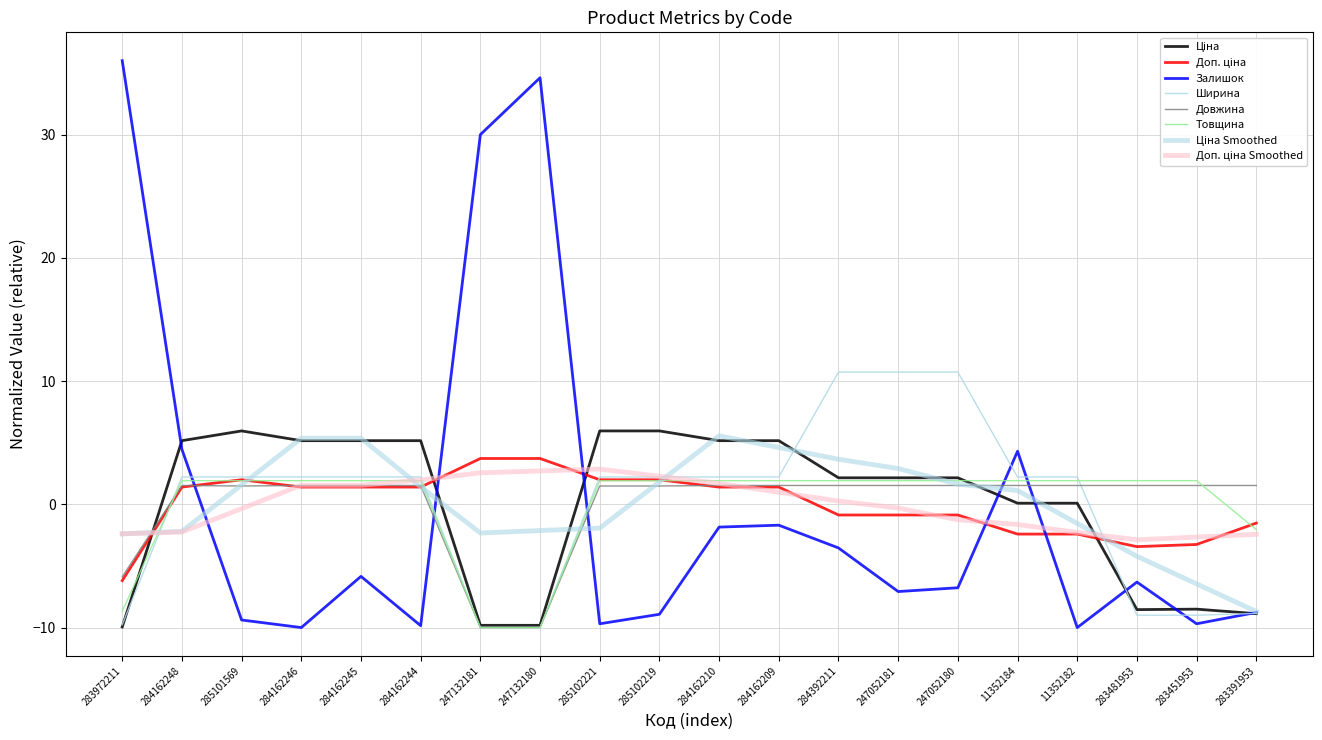

Is it true that Доп. ціна equals -6.2 at 283972211?

True